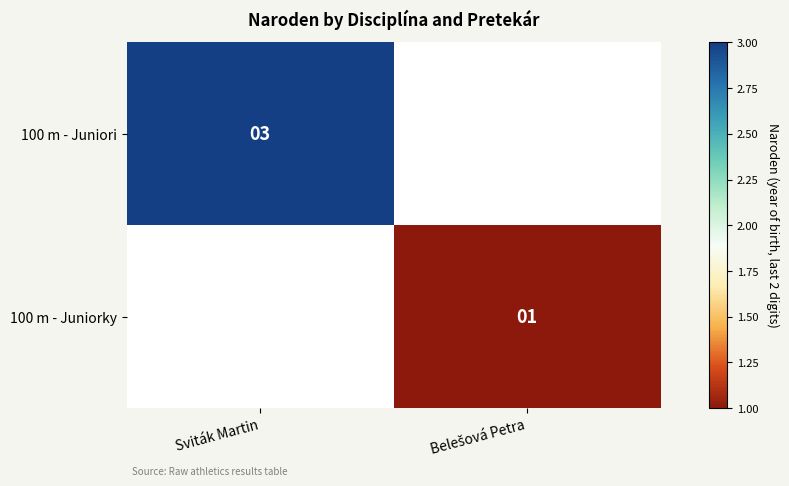

Rank the series at Belešová Petra from highest to lowest value.

100 m - Juniori, 100 m - Juniorky